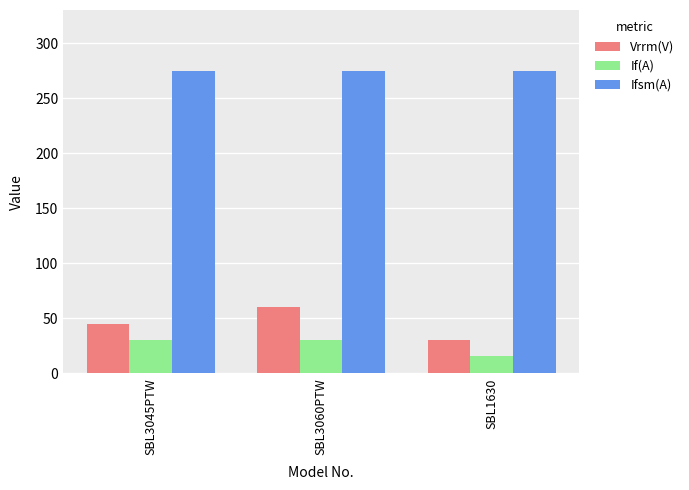

Which category has the lowest value in the Vrrm(V) series?

SBL1630